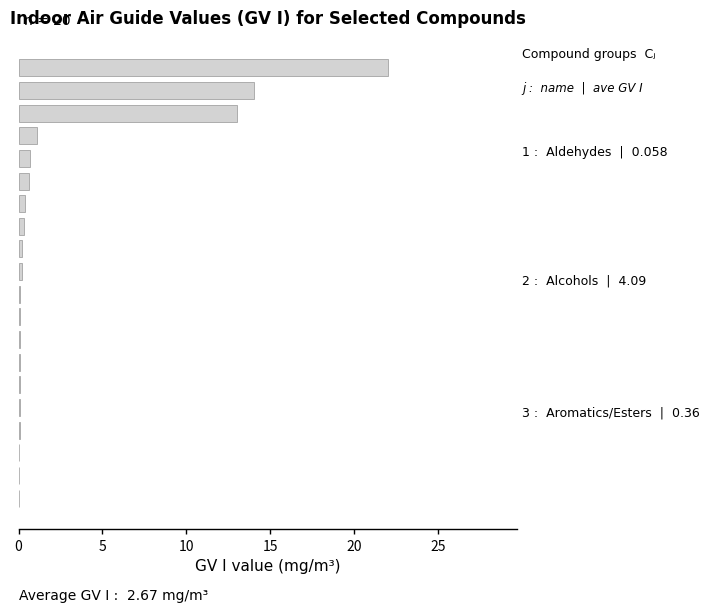

Are the bars grouped side by side (vs. stacked)?

No